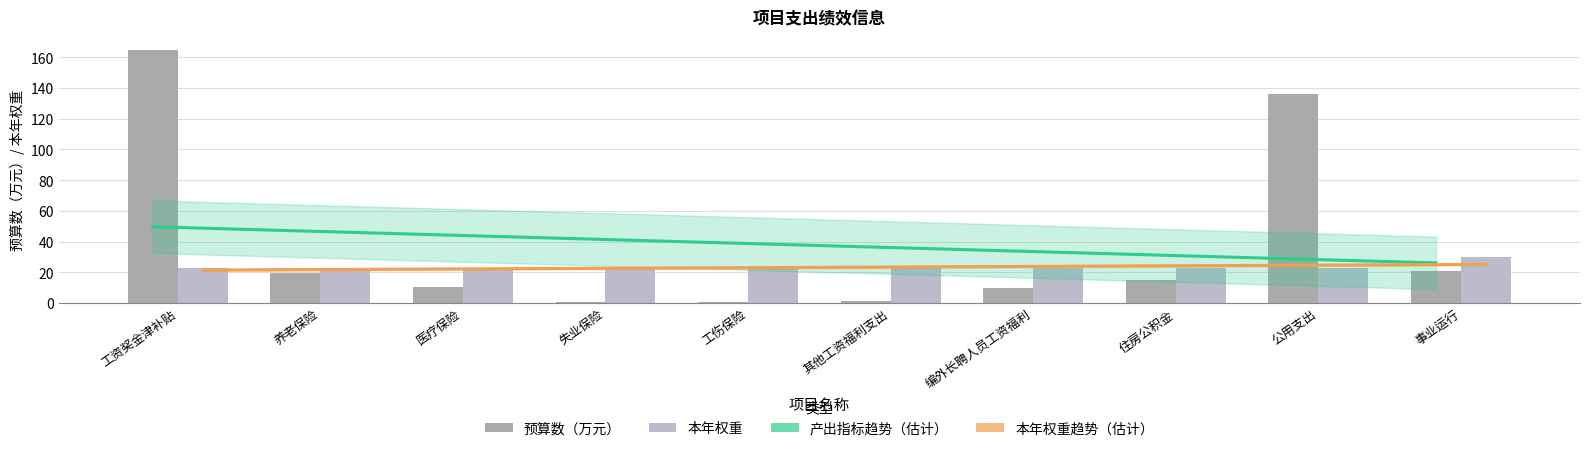

Reading left to right, transcribe all the data shown in this chart.

产出指标: 165.1	19.3	10.2	0.6	0.5	1.5	9.9	15.0	135.9	20.5
效益指标: 22.5	22.5	22.5	22.5	22.5	22.5	22.5	22.5	22.5	30.0